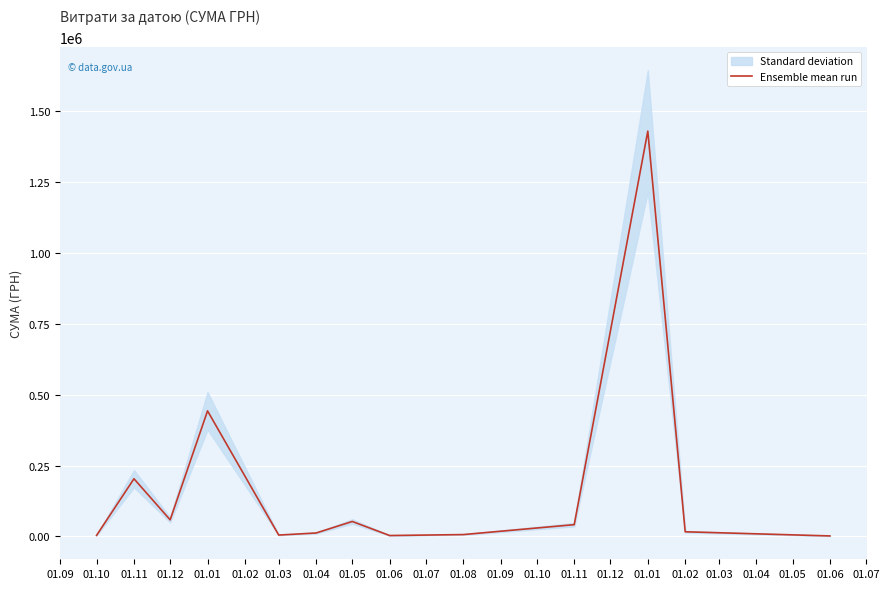

The chart shows a value of 2449.4 at 01.06. True or false?

False